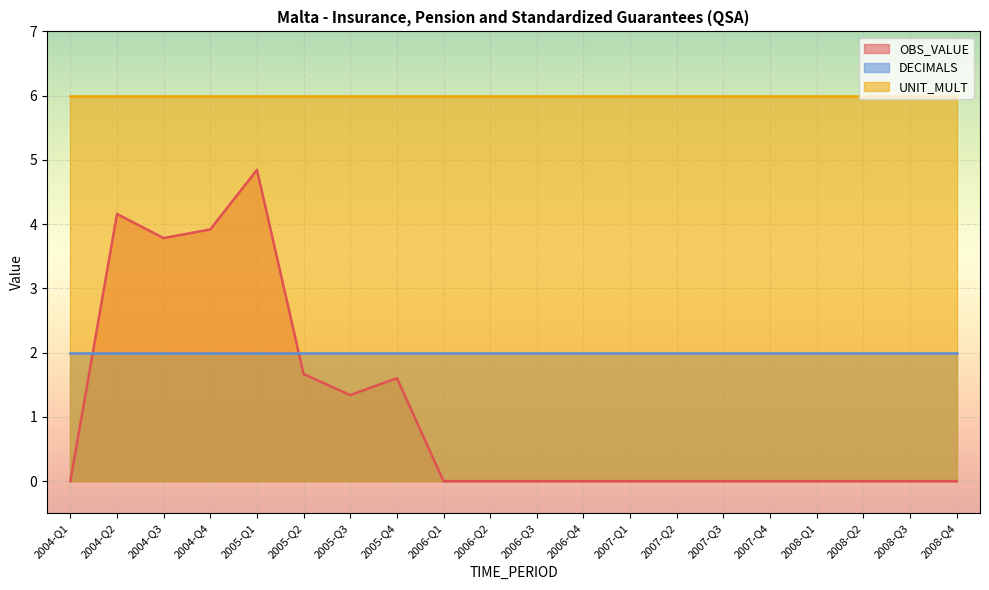

What is the label of the 13th point from the right?

2005-Q4